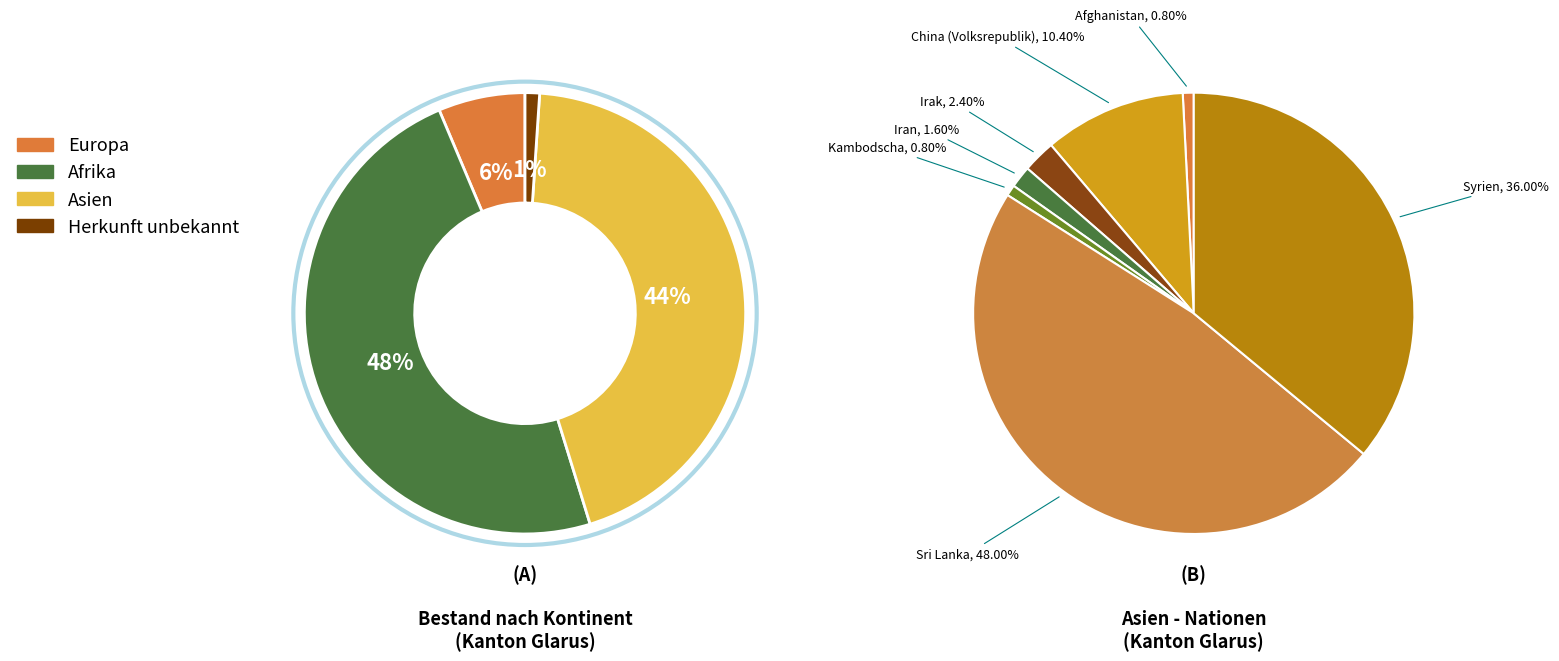

Is there a majority slice in this chart?

No